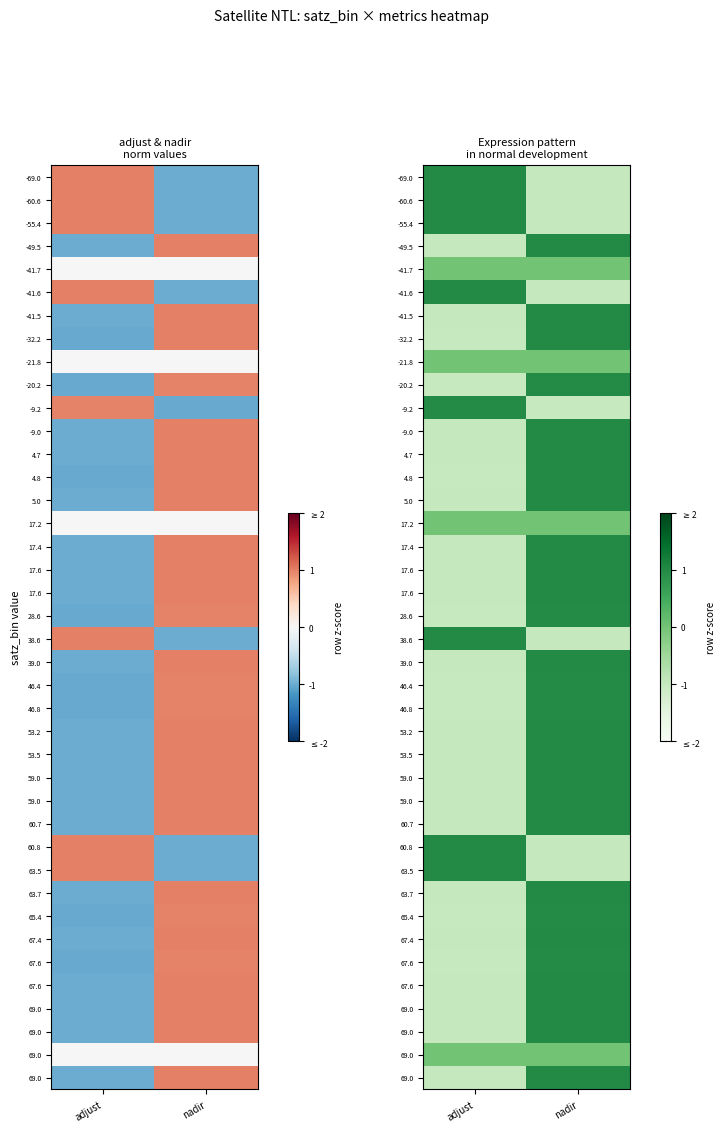

What is the spread (max minus min) of values at nadir?

2.0